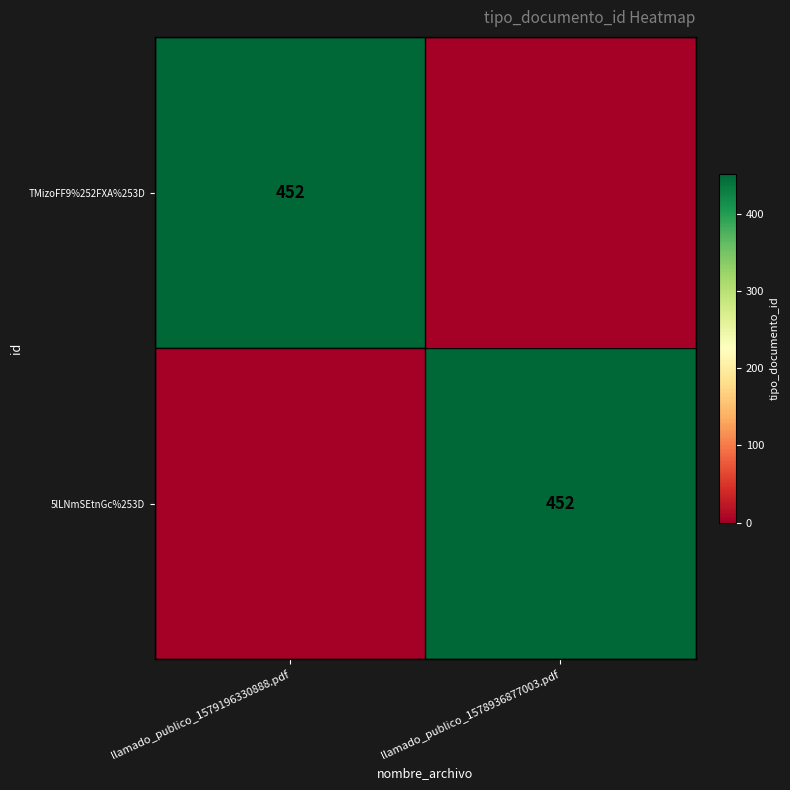

Is it true that TMizoFF9%252FXA%253D equals 452 at llamado_publico_1579196330888.pdf?

True